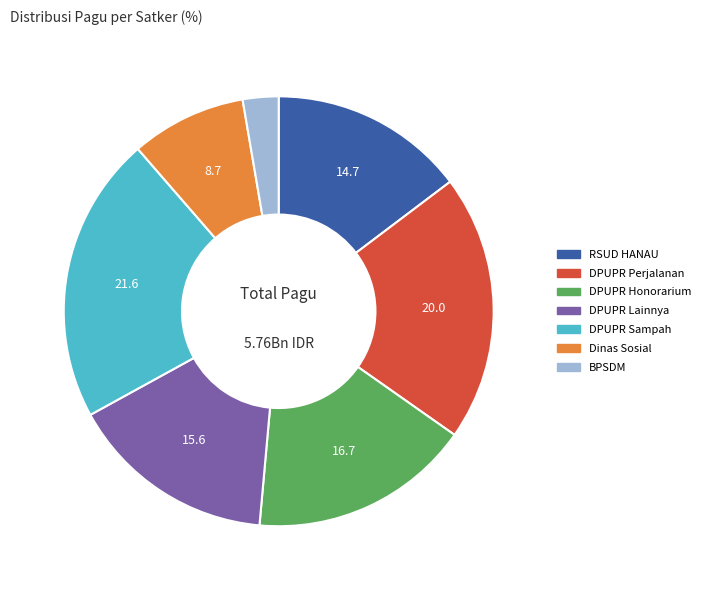

How many segments does this pie chart have?

7